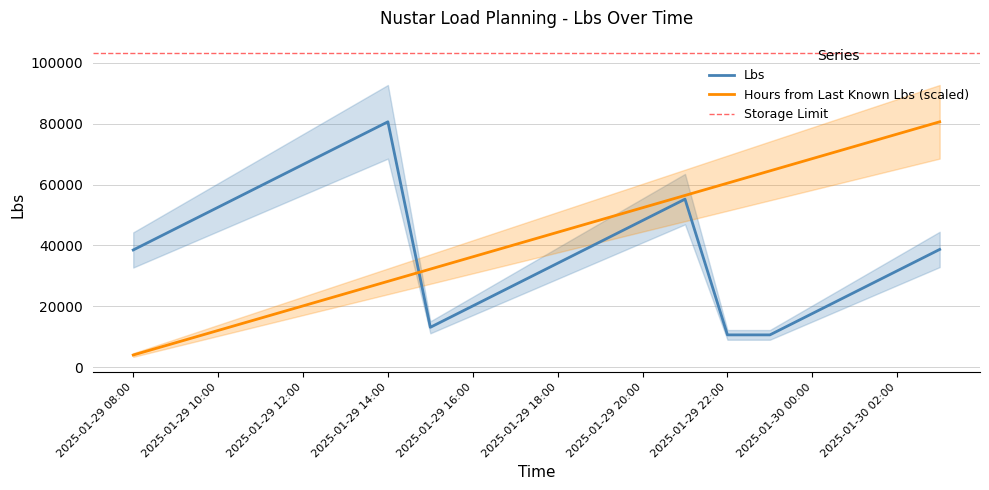

Which category has the lowest value across all series?

2025-01-29 08:00